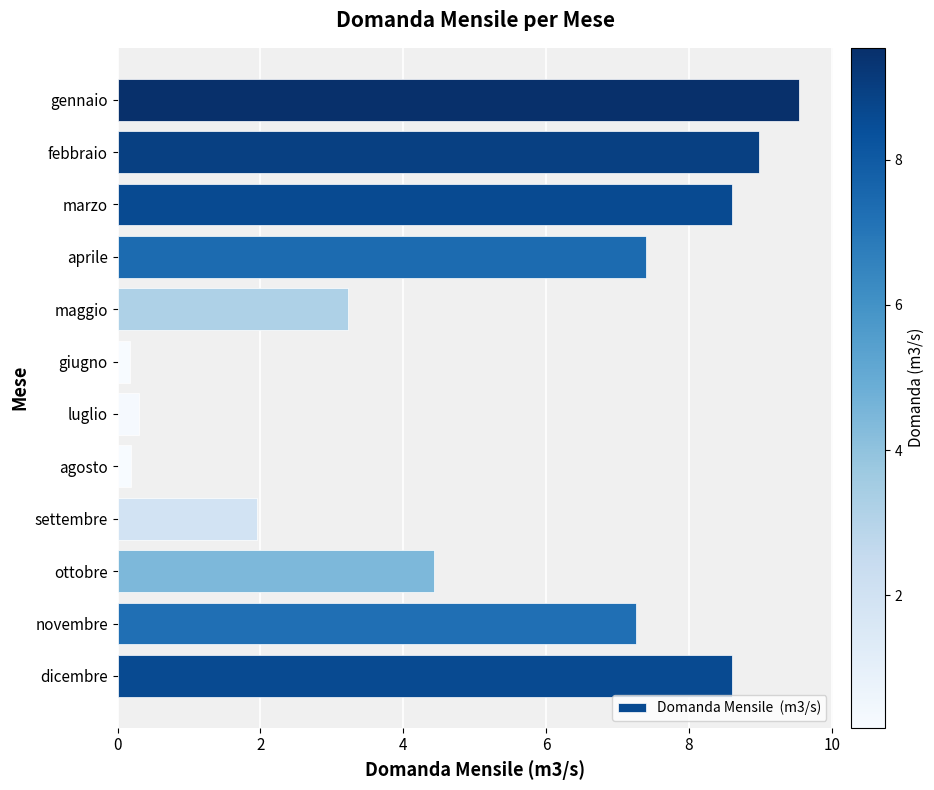

True or false: the data shows 4.4 at ottobre.

True